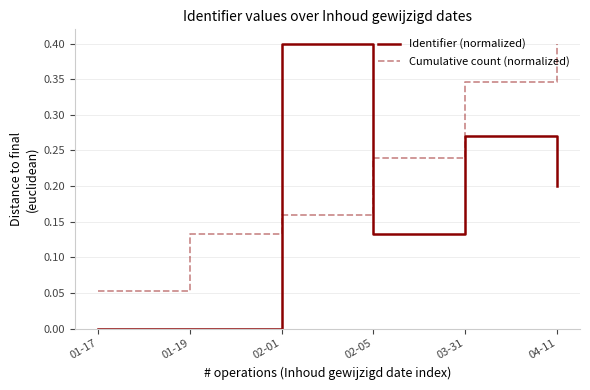

How many interior local peaks does the Identifier (normalized) series have?

2